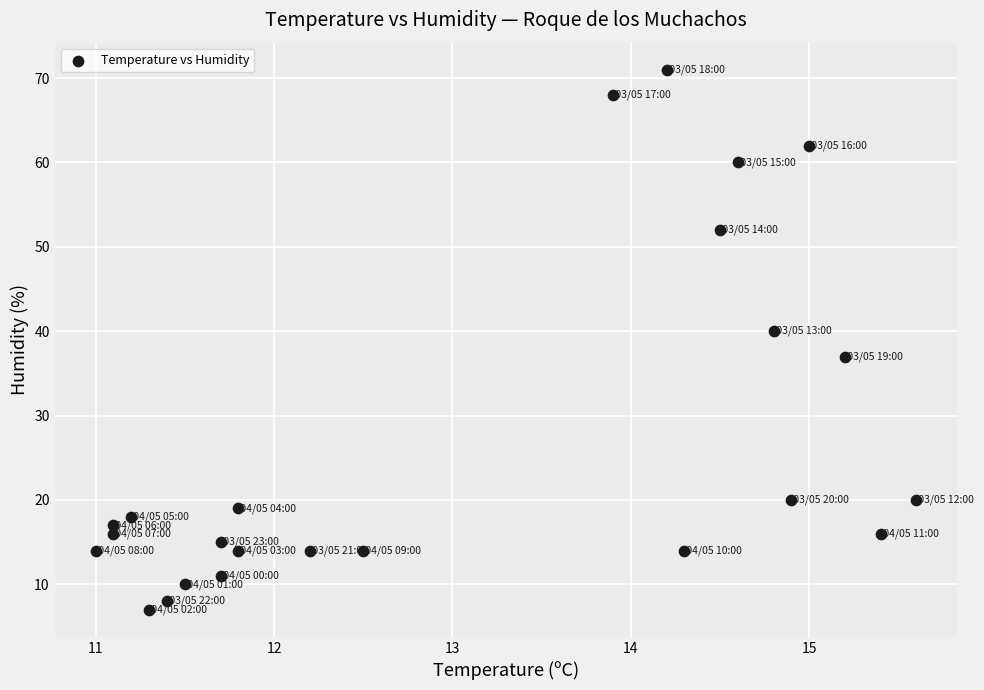

What is the range of Y values (max minus min)?

64